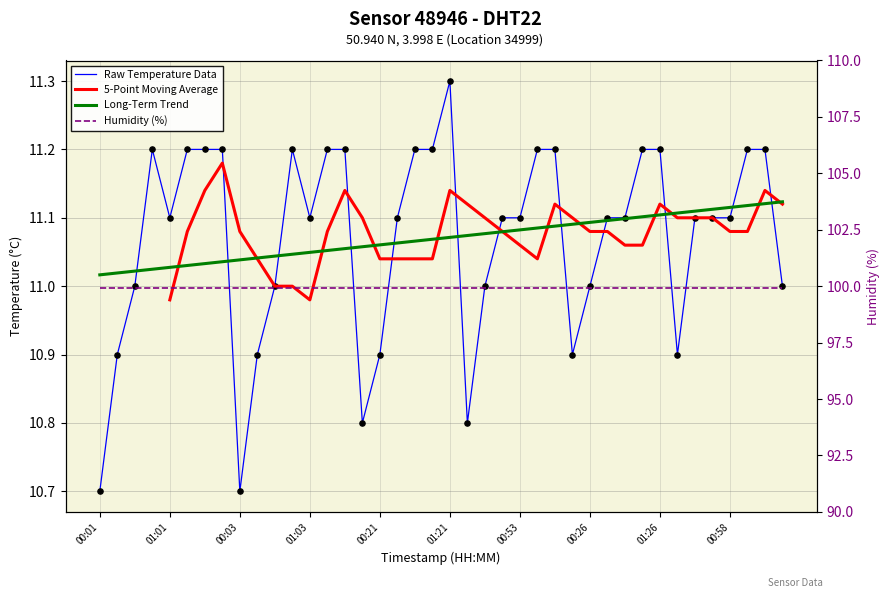

What is the ratio of the value at 00:53 to the value at 01:21?

1.0